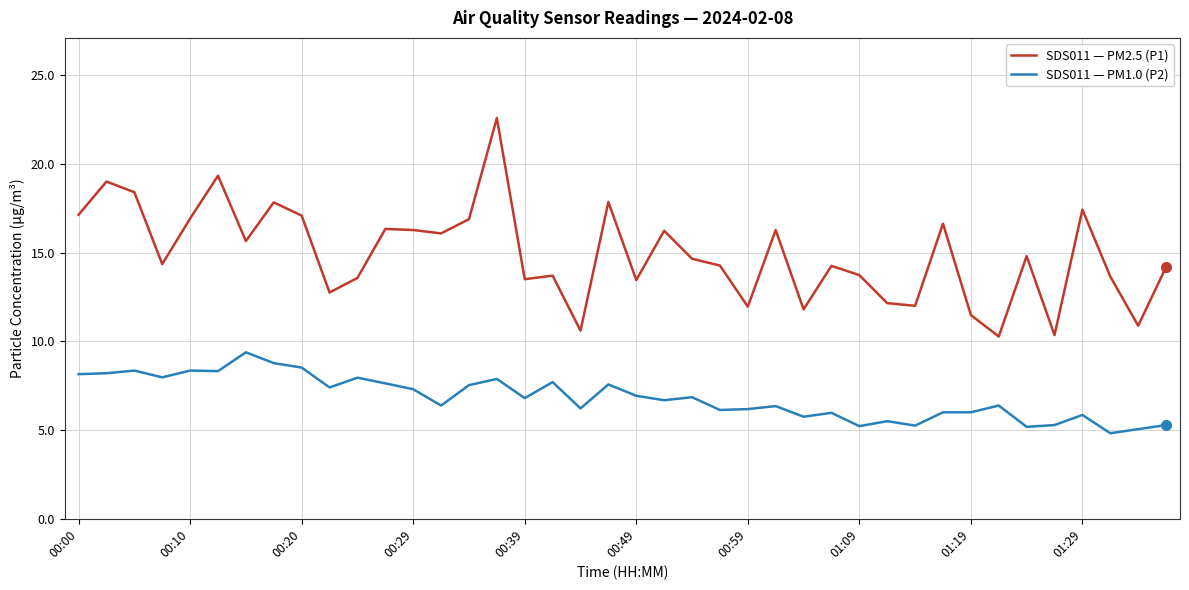

What is the smallest value displayed?

4.8